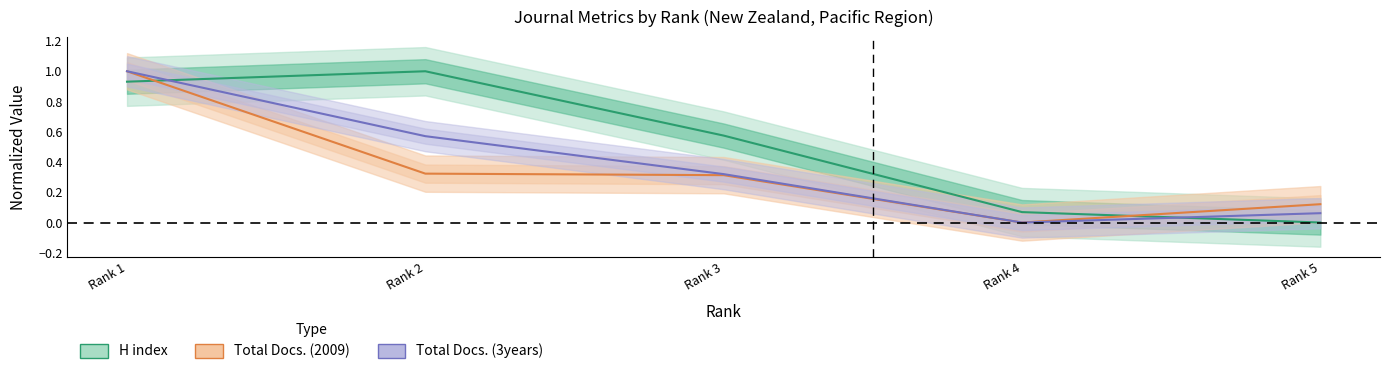

True or false: Total Docs. (3years) and Total Docs. (2009) cross at least once.

False